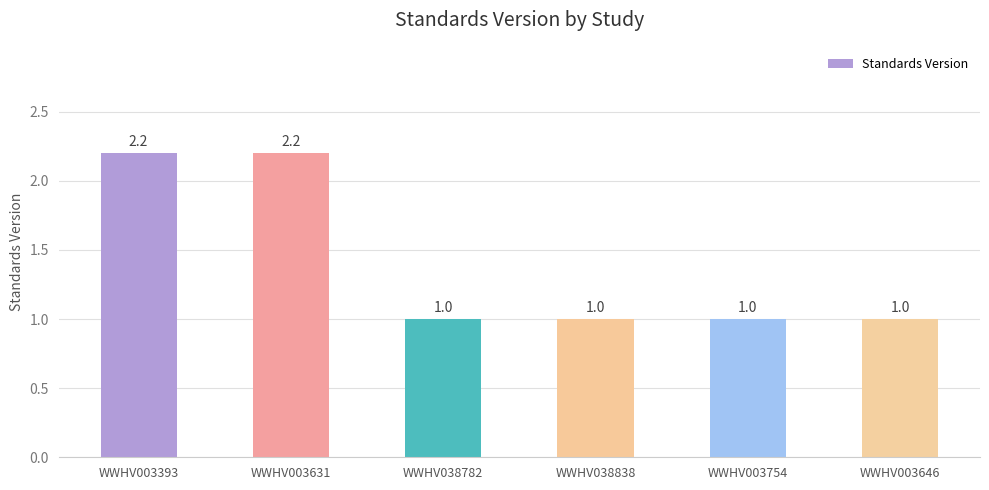

Does the chart contain any negative values?

No